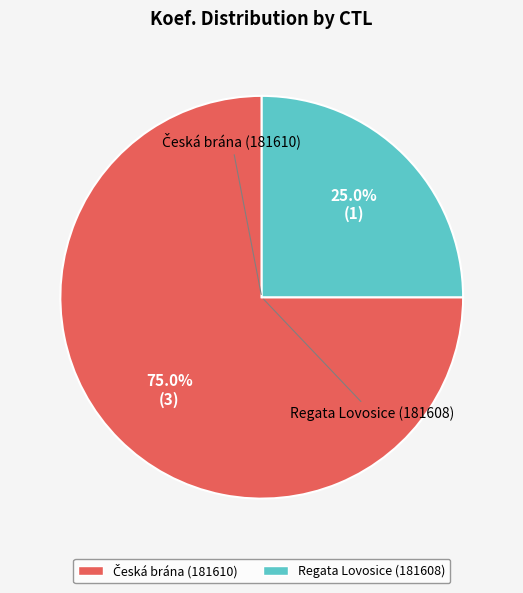

Is there any slice that represents more than half of the pie?

Yes